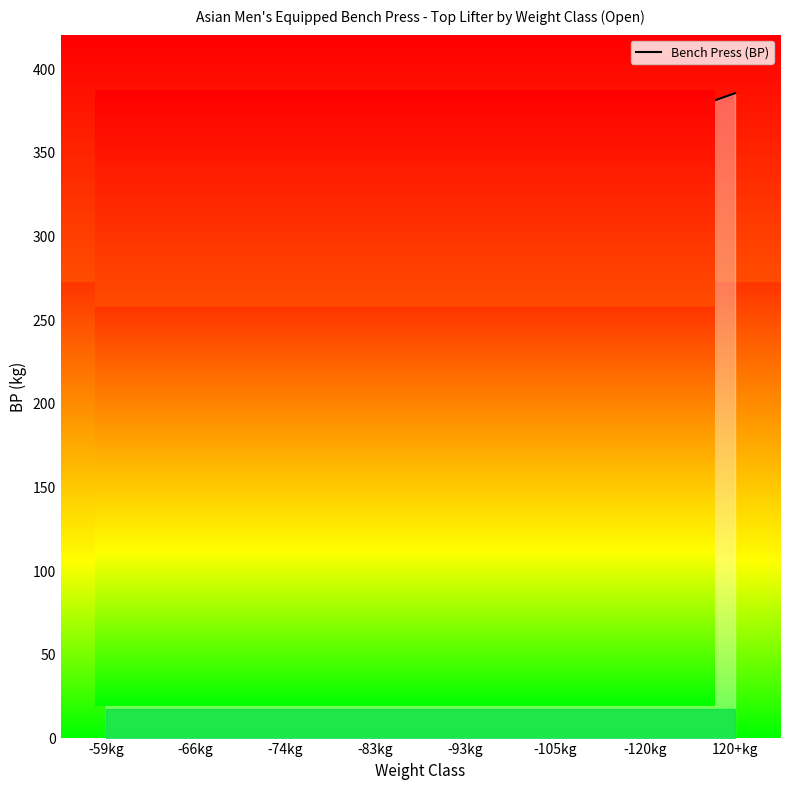

True or false: the data has more than 0 interior local peaks.

True